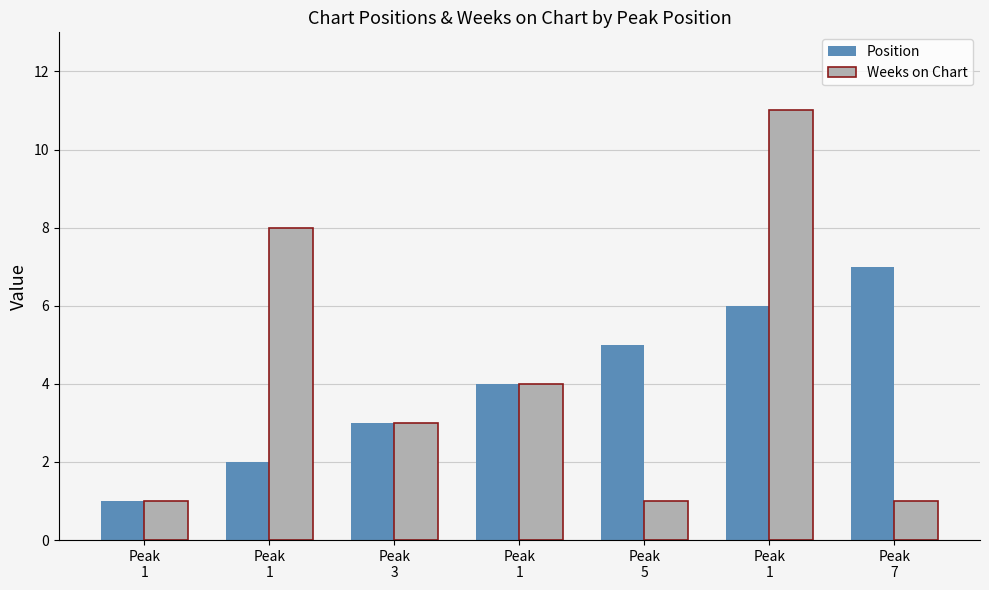

Where is Weeks on Chart nearest to the value 6?

Peak
1